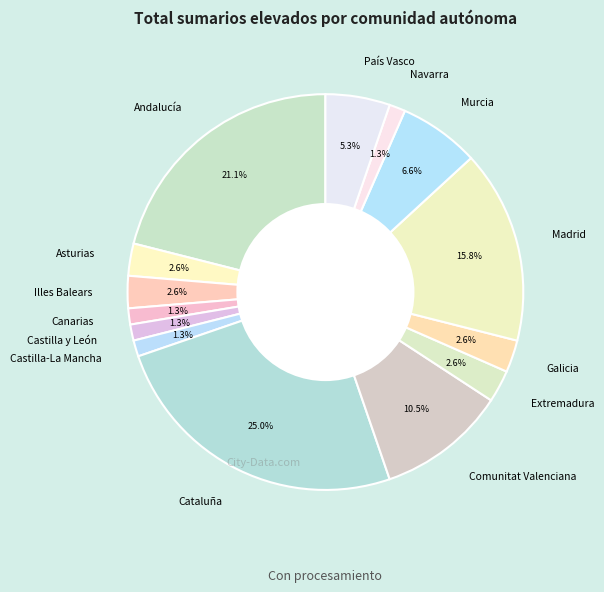

Does Illes Balears represent more than half of the total?

No